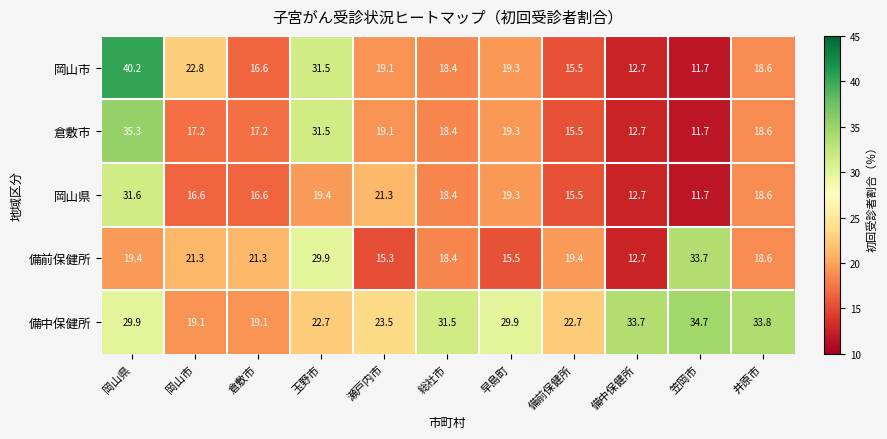

What is the difference between the second highest and second lowest values in the 倉敷市 series?

18.8